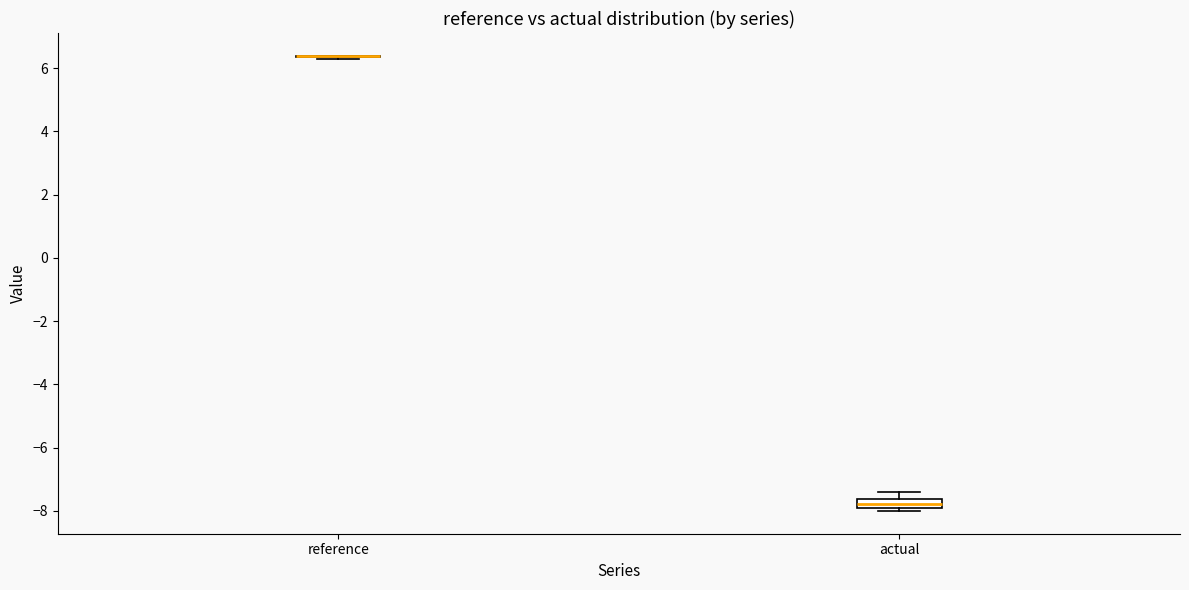

Where is the lower edge of the box for actual on the y-axis? The values are not printed on the chart, so give them approximately, as read against the axis.

-8.0